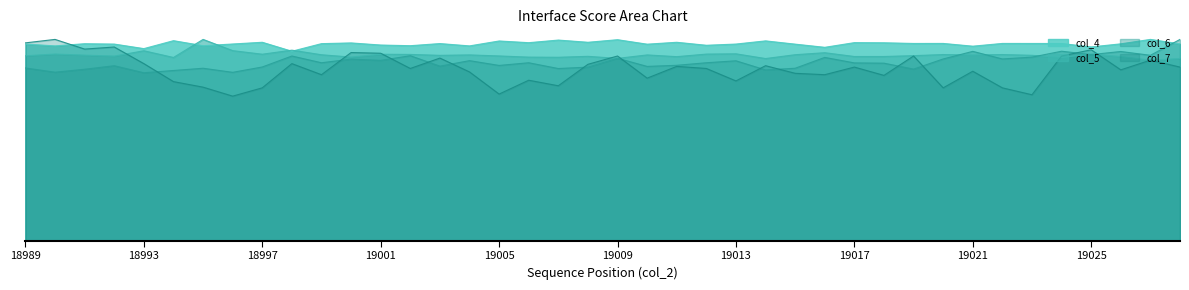

What is the difference between the maximum and minimum values in the col_6 series?

0.2